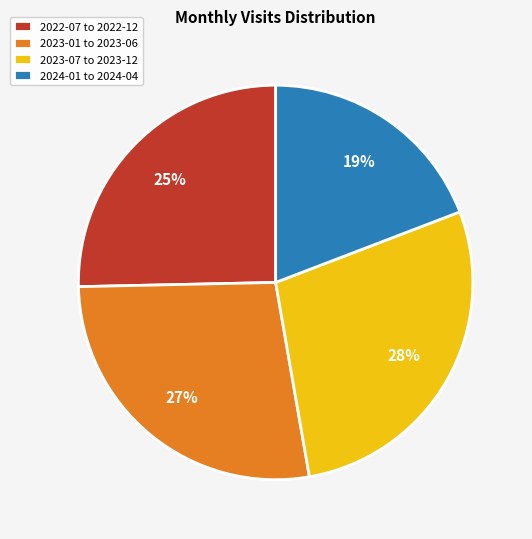

Count the number of slices in the pie.

4